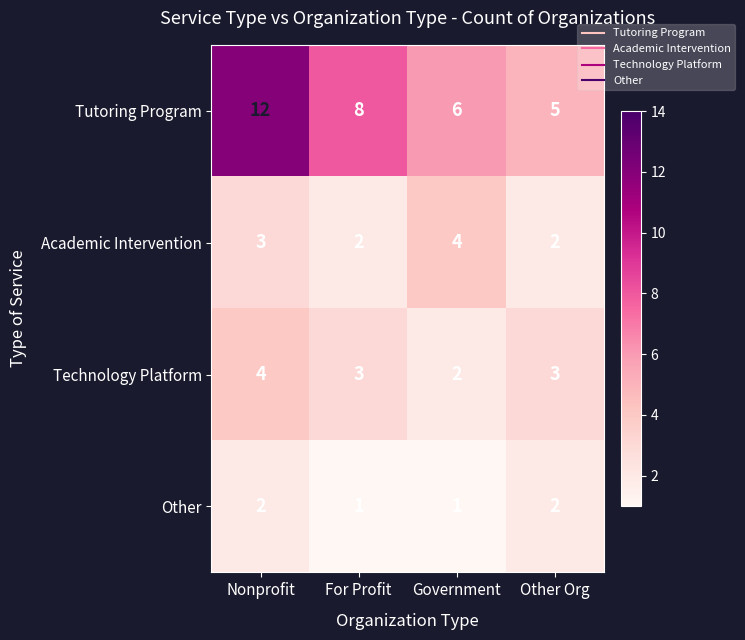

Which series has the largest total across all categories?

Tutoring Program